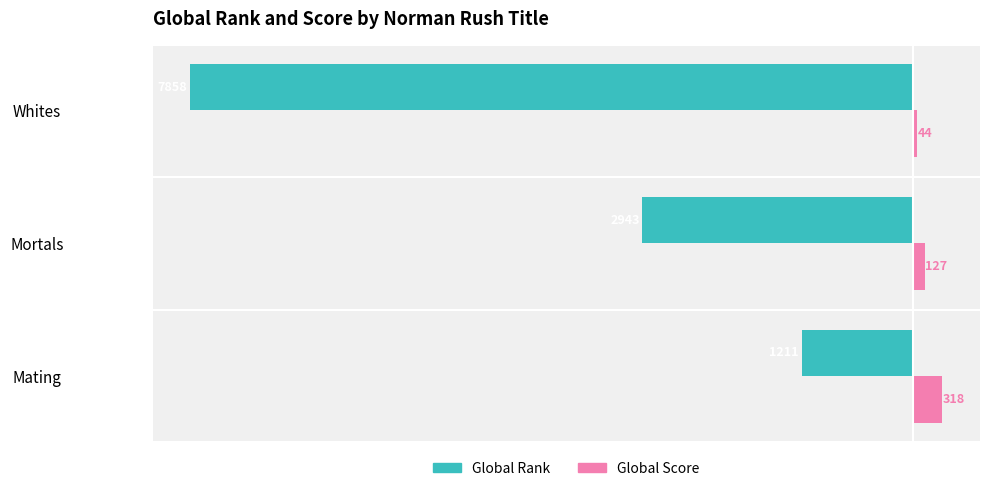

How many categories are shown in the chart?

3